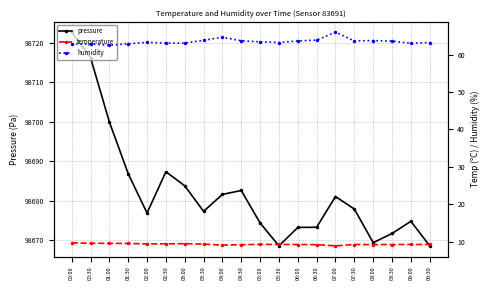

What position from the right is 01:00?

18